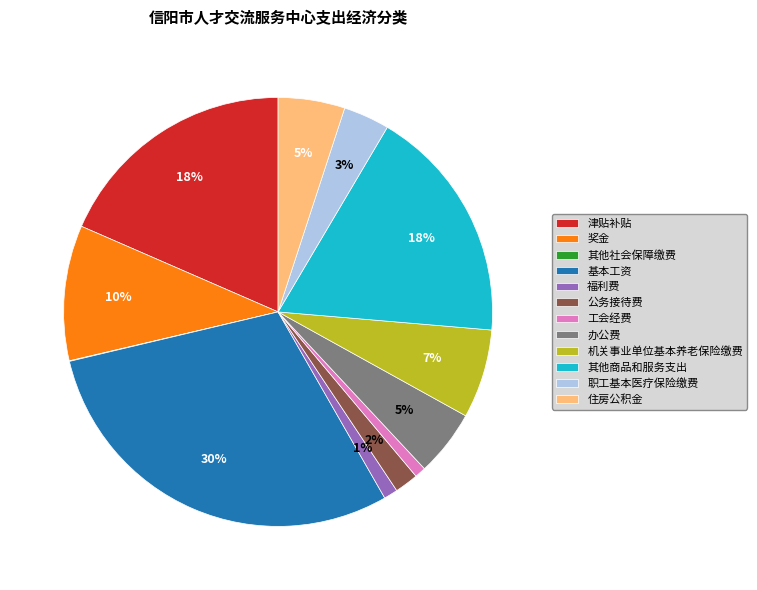

Which has a higher value, 奖金 or 工会经费?

奖金